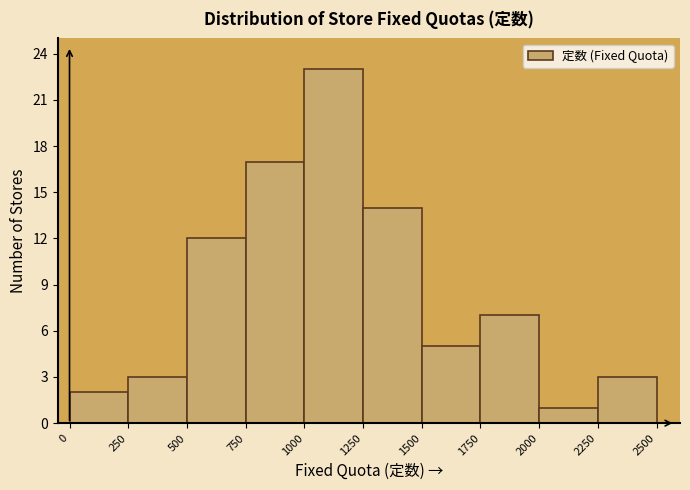

Which range on the x-axis has the tallest bar?

1000 to 1250